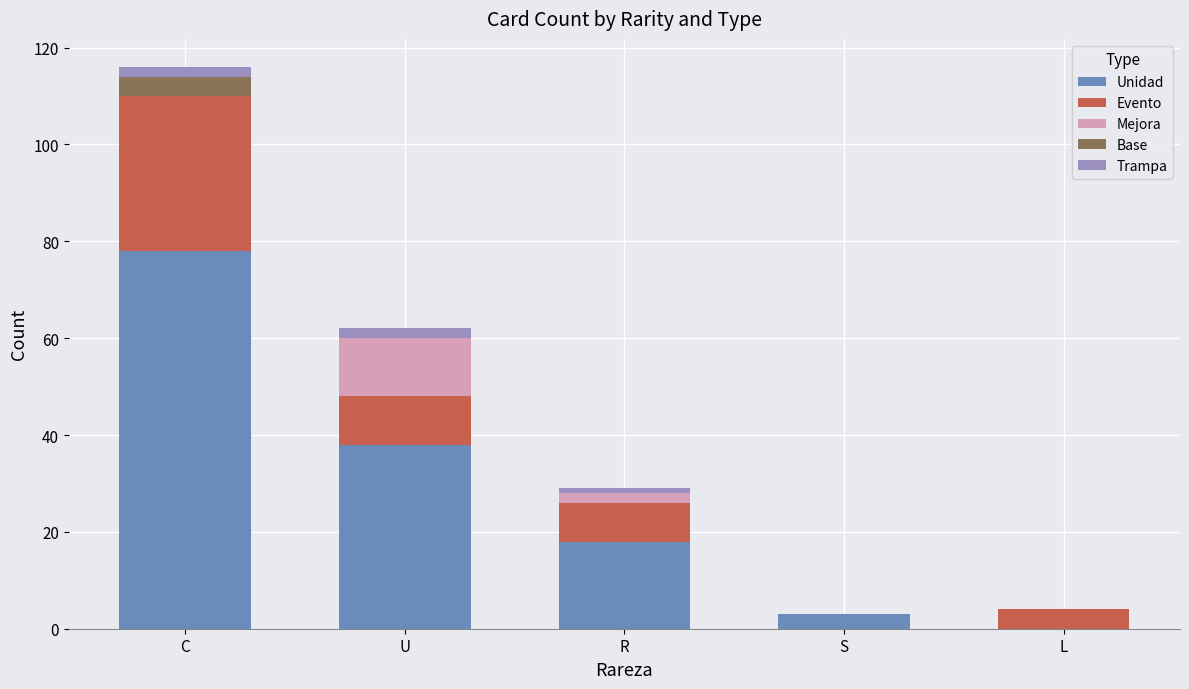

Which category has the highest value in the Unidad series?

C